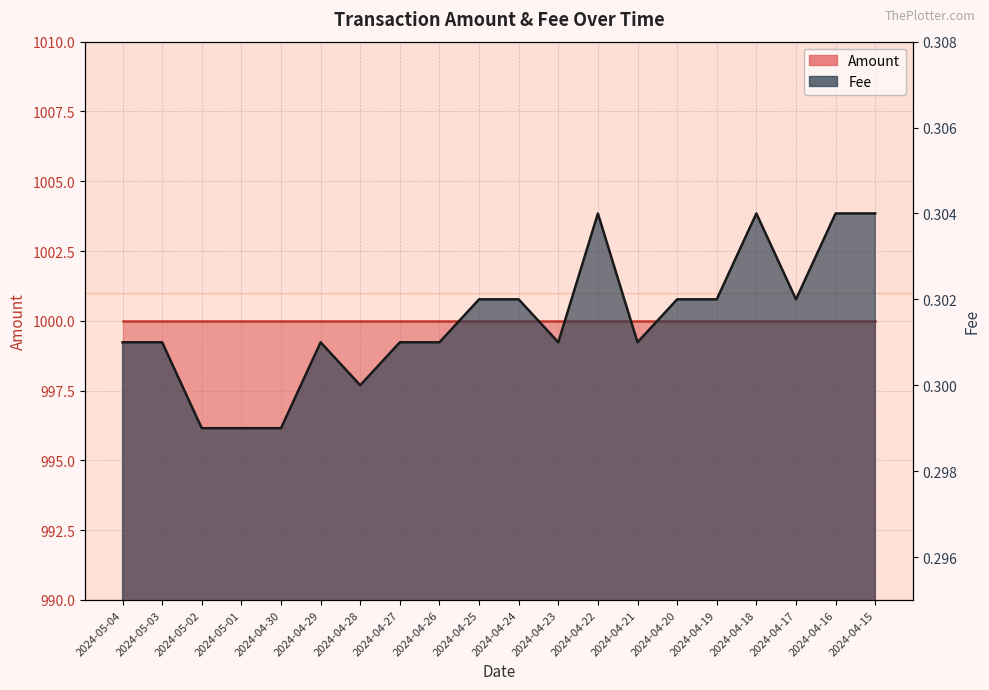

Count the values in the range 0 to 1.

20